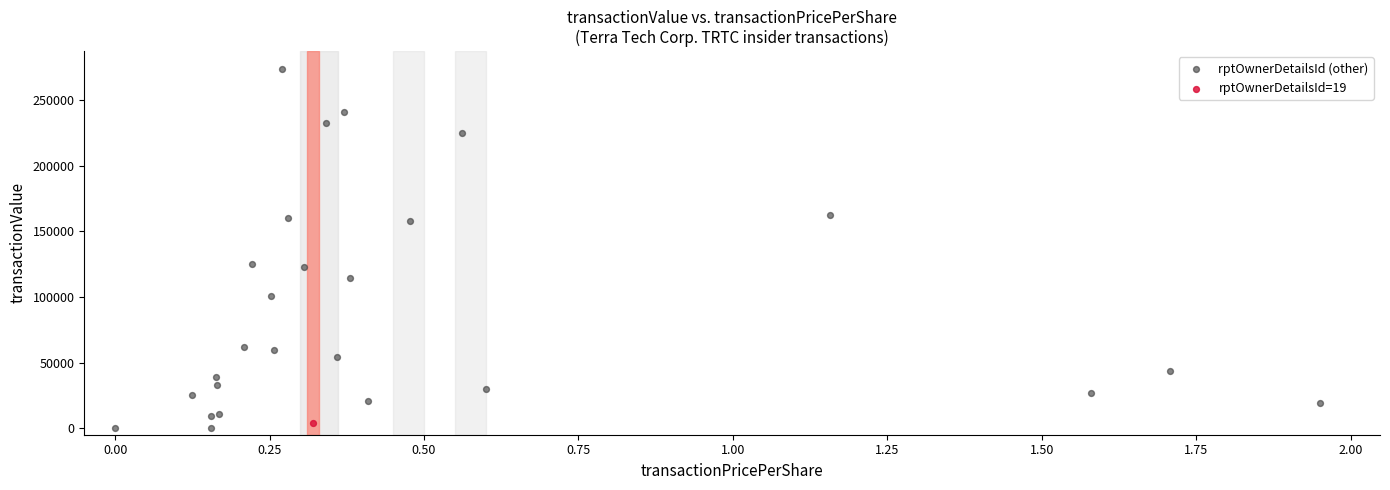

What are all the series names shown in the legend?

rptOwnerDetailsId (other), rptOwnerDetailsId=19